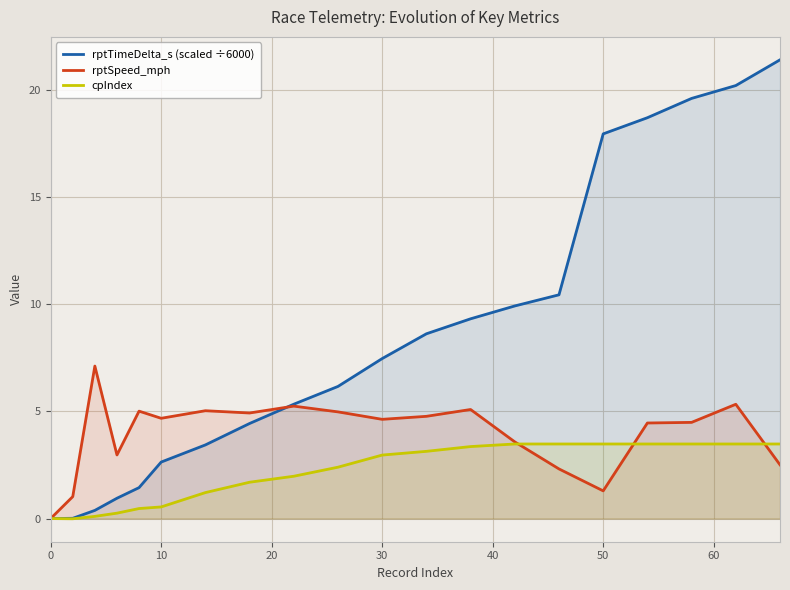

Rank the series by their maximum value, from highest to lowest.

rptTimeDelta_s (scaled ÷6000), rptSpeed_mph, cpIndex